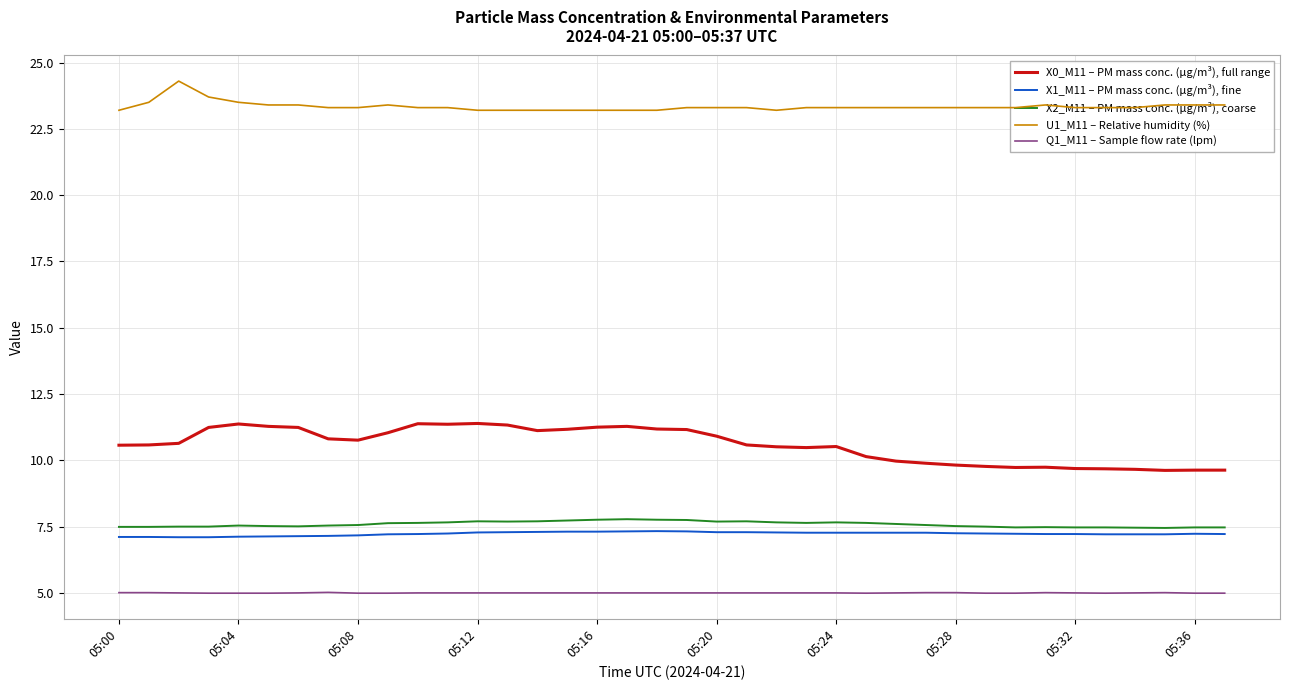

Which series has the largest total across all categories?

U1_M11 – Relative humidity (%)